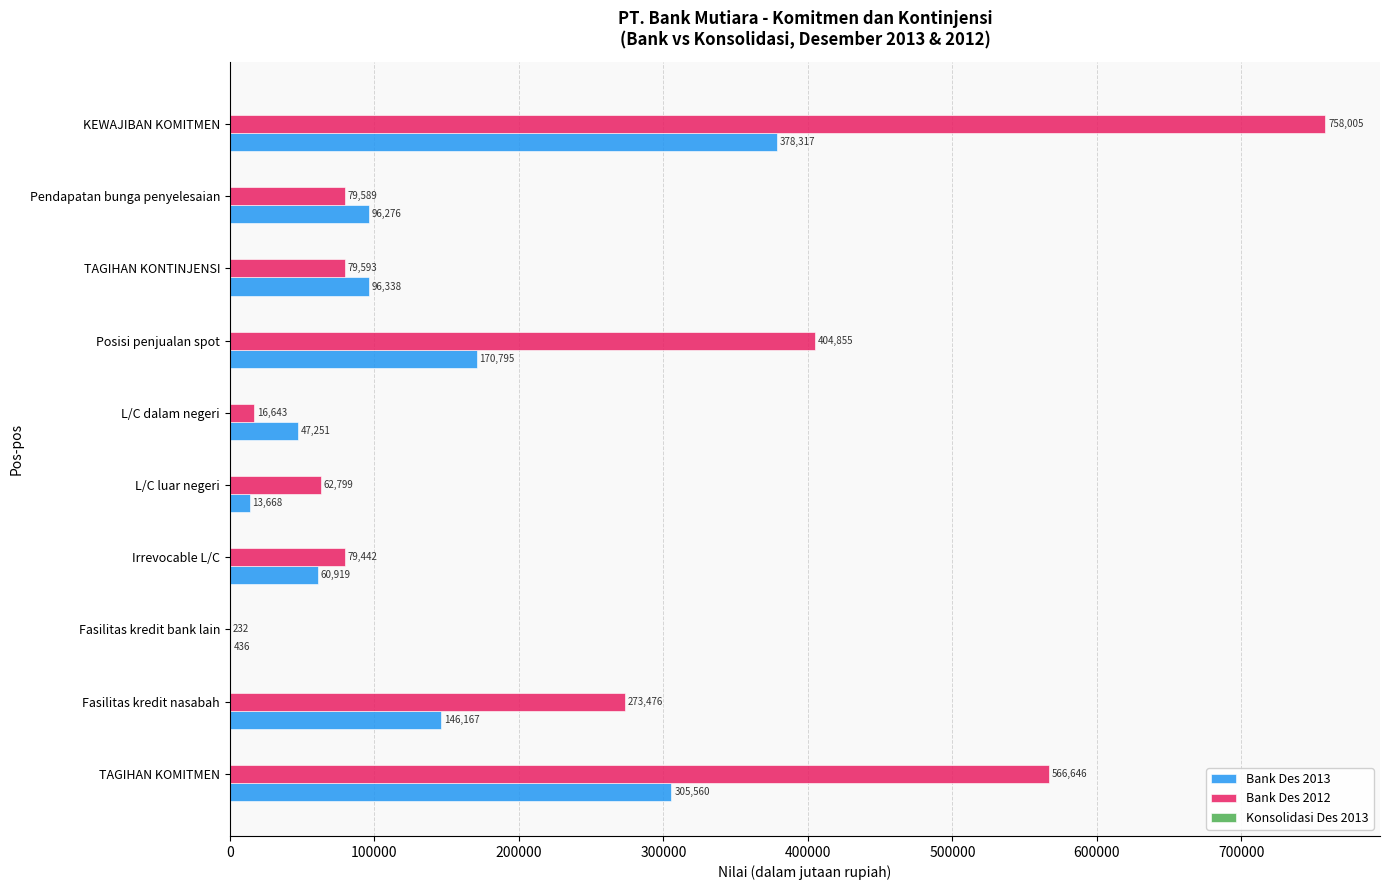

Read the Bank Des 2012 value at L/C dalam negeri, to the nearest 10.

16640